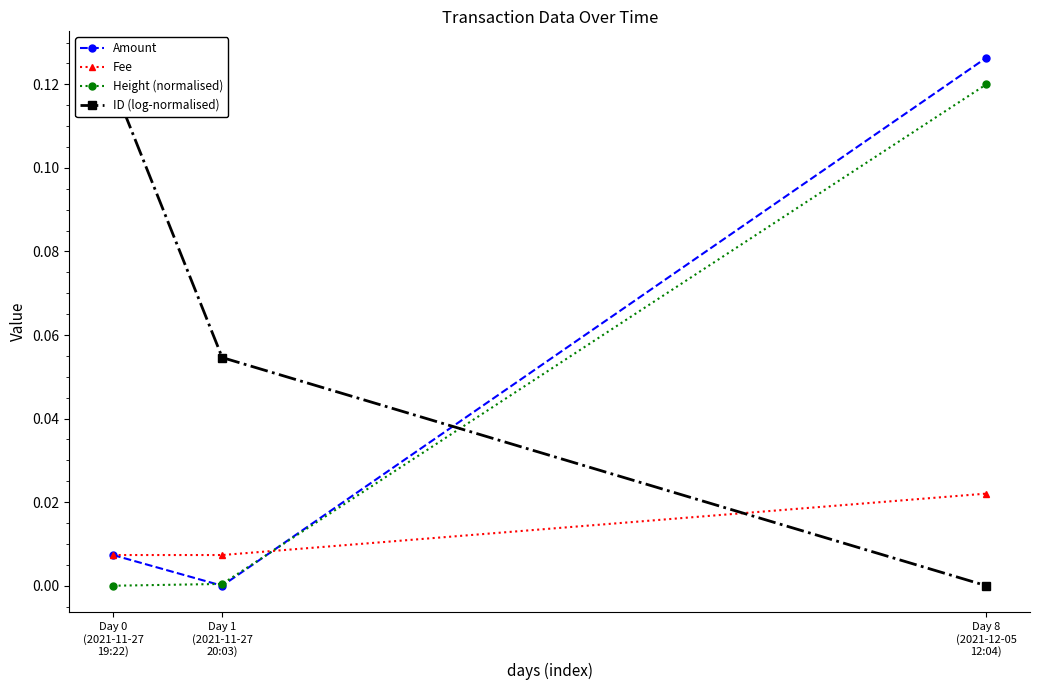

What is the difference between the maximum and minimum values in the ID (log-normalised) series?

0.1